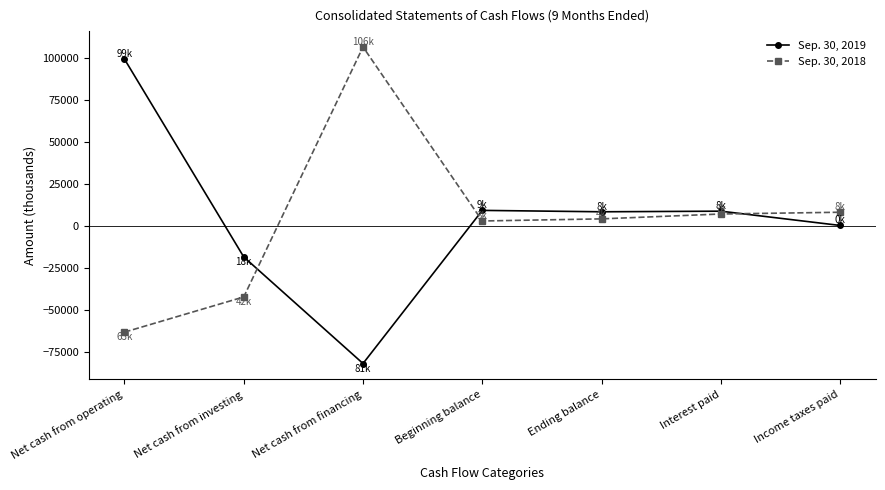

Which category has the lowest value in the Sep. 30, 2018 series?

Net cash from operating